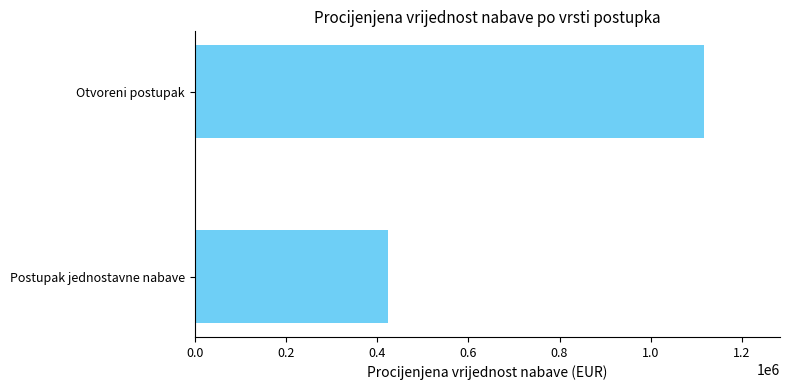

Reading bottom to top, extract all data points from this chart.

Postupak jednostavne nabave=424122	Otvoreni postupak=1116155